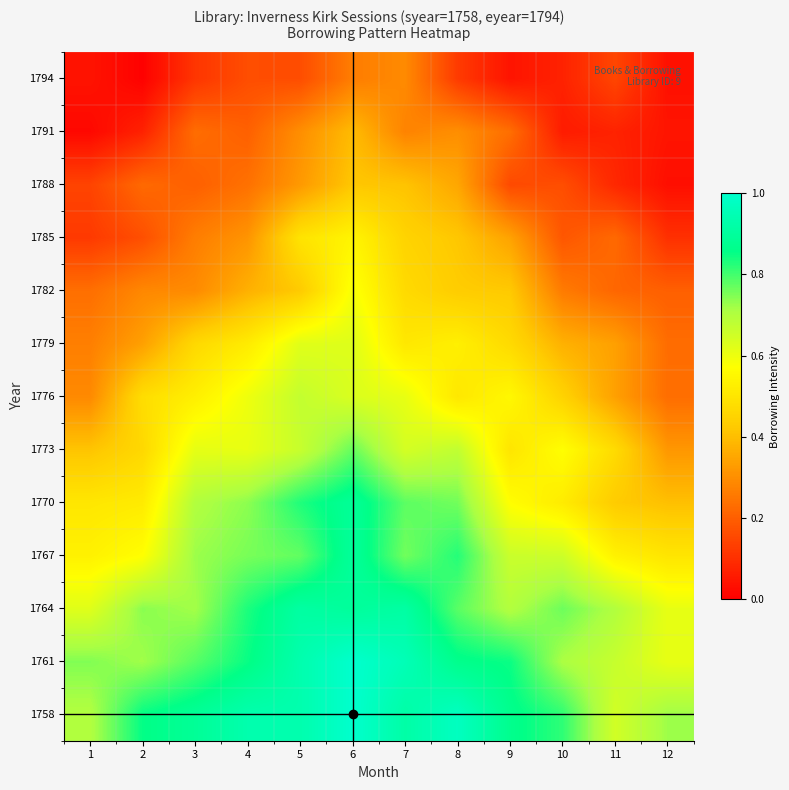

Reading left to right, extract all data points from this chart.

1758: 1=0.7	2=0.9	3=0.9	4=0.9	5=0.9	6=1.0	7=0.9	8=1.0	9=0.9	10=0.8	11=0.6	12=0.7
1761: 1=0.7	2=0.7	3=0.8	4=0.8	5=0.9	6=1.0	7=1.0	8=0.9	9=0.8	10=0.7	11=0.7	12=0.6
1764: 1=0.6	2=0.7	3=0.7	4=0.8	5=0.9	6=0.9	7=0.9	8=0.8	9=0.7	10=0.8	11=0.7	12=0.6
1767: 1=0.5	2=0.6	3=0.7	4=0.8	5=0.8	6=0.9	7=0.8	8=0.8	9=0.7	10=0.7	11=0.5	12=0.5
1770: 1=0.5	2=0.5	3=0.7	4=0.7	5=0.8	6=0.9	7=0.8	8=0.8	9=0.6	10=0.5	11=0.4	12=0.4
1773: 1=0.4	2=0.5	3=0.6	4=0.6	5=0.7	6=0.8	7=0.6	8=0.7	9=0.5	10=0.6	11=0.5	12=0.3
1776: 1=0.3	2=0.5	3=0.5	4=0.6	5=0.7	6=0.6	7=0.6	8=0.5	9=0.6	10=0.4	11=0.3	12=0.2
1779: 1=0.3	2=0.3	3=0.5	4=0.5	5=0.6	6=0.6	7=0.5	8=0.5	9=0.5	10=0.4	11=0.3	12=0.2
1782: 1=0.2	2=0.3	3=0.3	4=0.4	5=0.4	6=0.6	7=0.5	8=0.4	9=0.4	10=0.3	11=0.2	12=0.2
1785: 1=0.1	2=0.2	3=0.3	4=0.3	5=0.5	6=0.5	7=0.5	8=0.4	9=0.3	10=0.2	11=0.2	12=0.1
1788: 1=0.1	2=0.2	3=0.2	4=0.2	5=0.3	6=0.4	7=0.4	8=0.4	9=0.2	10=0.2	11=0.1	12=0.0
1791: 1=0.0	2=0.1	3=0.2	4=0.2	5=0.3	6=0.4	7=0.3	8=0.3	9=0.2	10=0.1	11=0.1	12=0.0
1794: 1=0.0	2=0.0	3=0.1	4=0.2	5=0.2	6=0.3	7=0.3	8=0.1	9=0.0	10=0.1	11=0.1	12=0.0